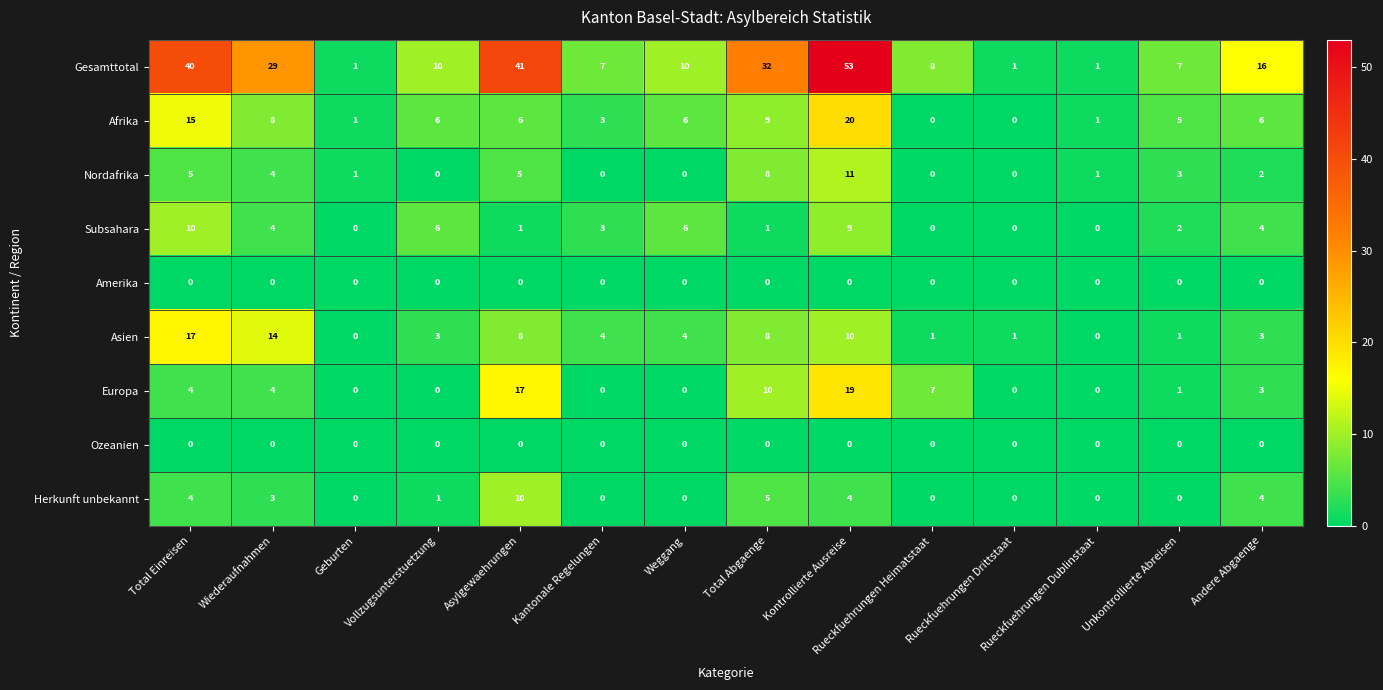

What is the maximum value shown in the chart?

53